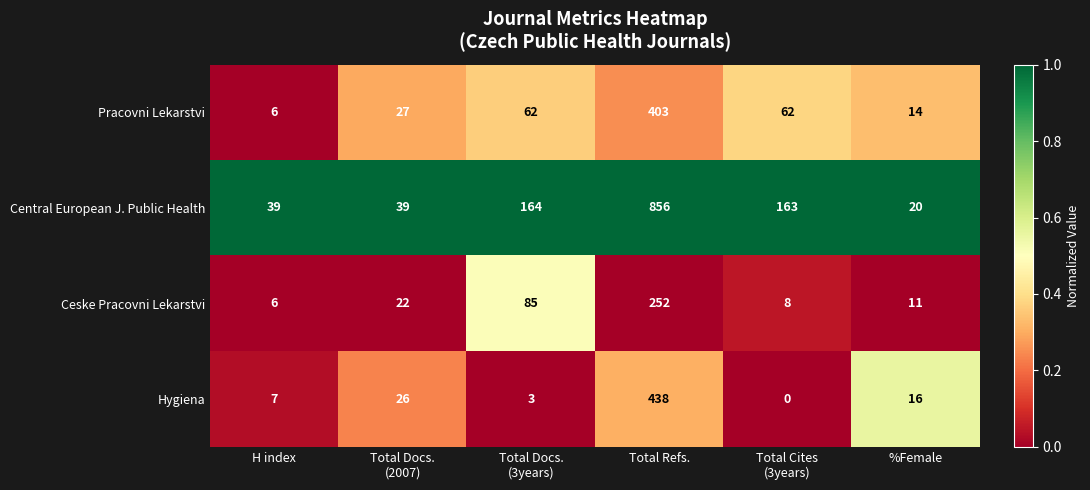

At Total Refs., list the series in order from smallest to largest.

Ceske Pracovni Lekarstvi, Pracovni Lekarstvi, Hygiena, Central European J. Public Health